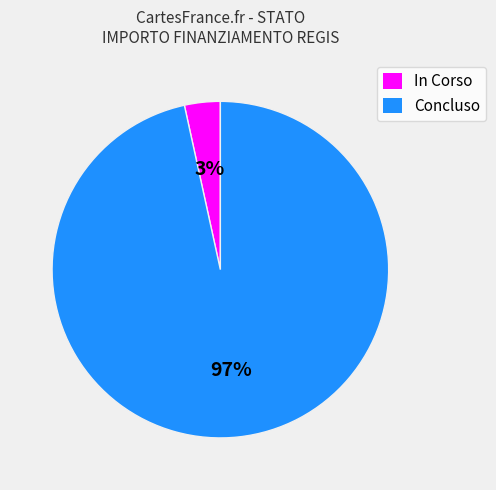

Count the number of slices in the pie.

2